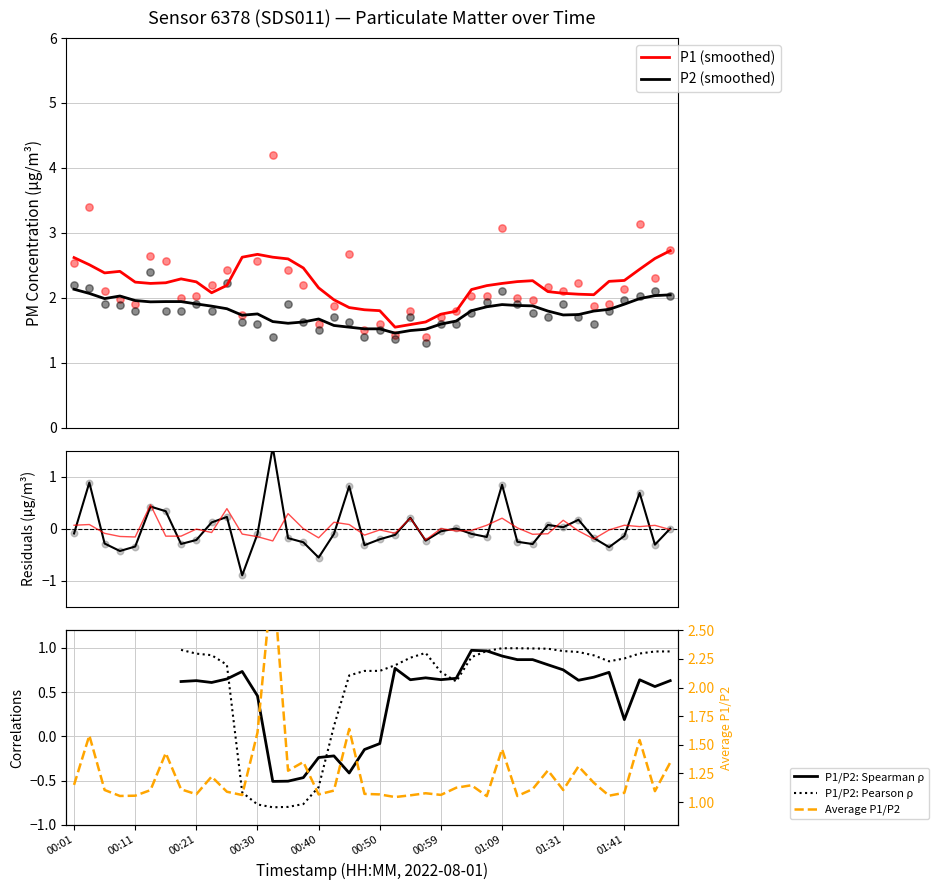

Which series has the largest total across all categories?

P1